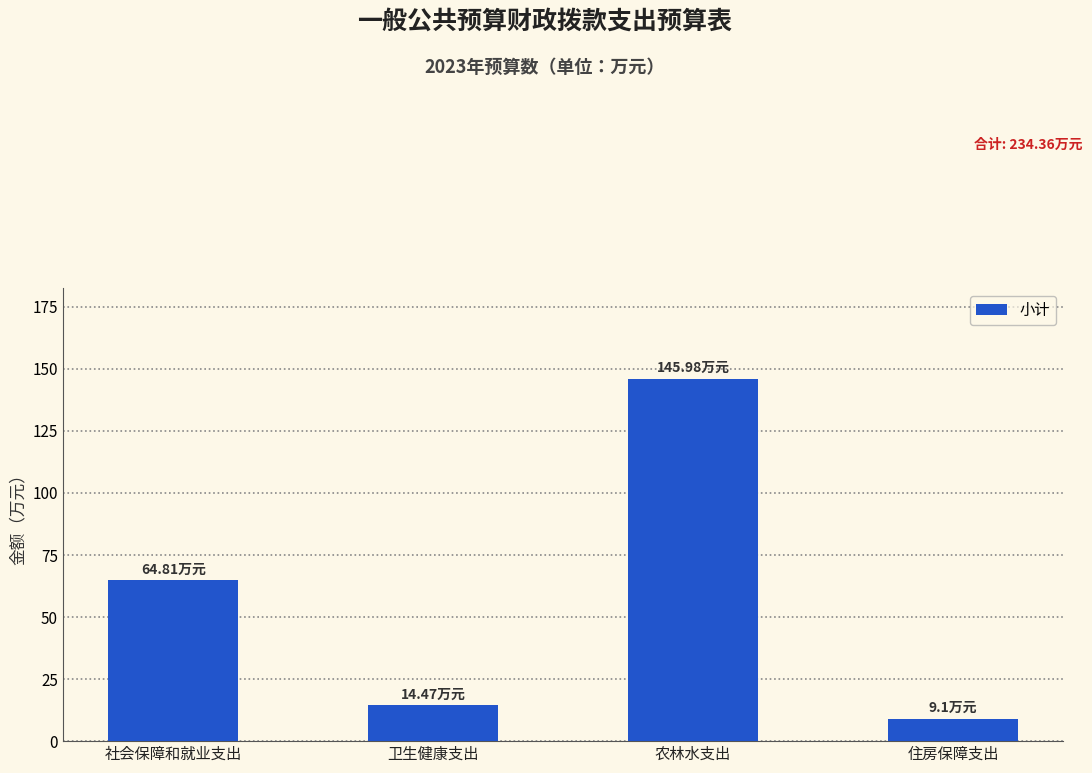

The chart shows a value of 14.5 at 卫生健康支出. True or false?

True